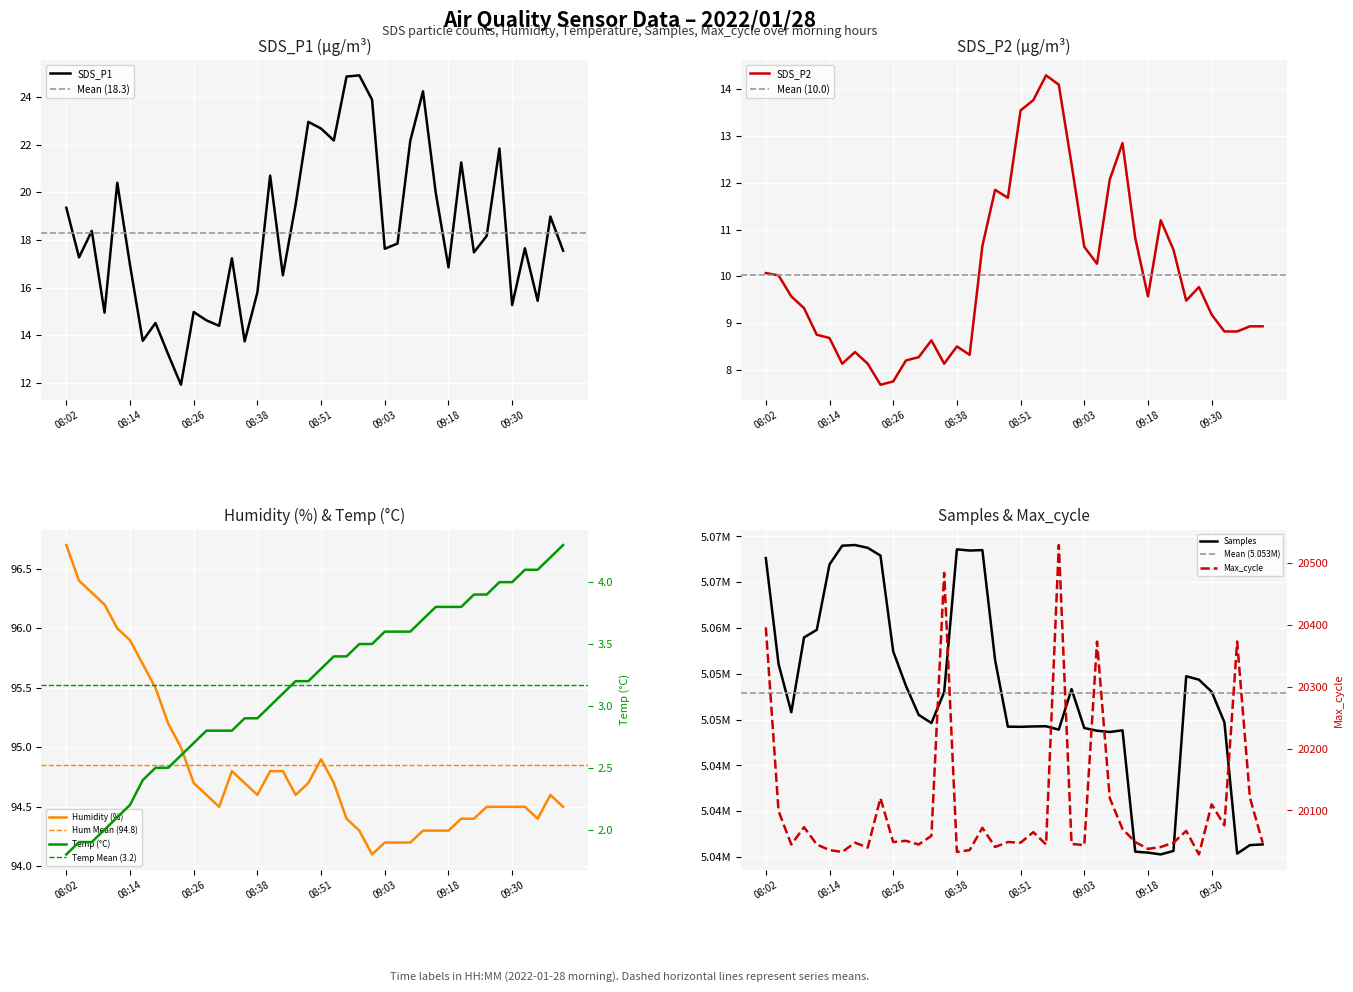

What is the maximum value shown in the chart?

5069062.0